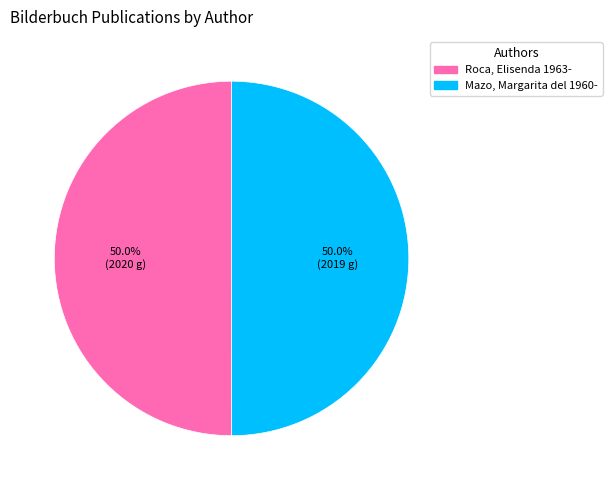

True or false: Mazo, Margarita del 1960- accounts for 50% of the total.

True